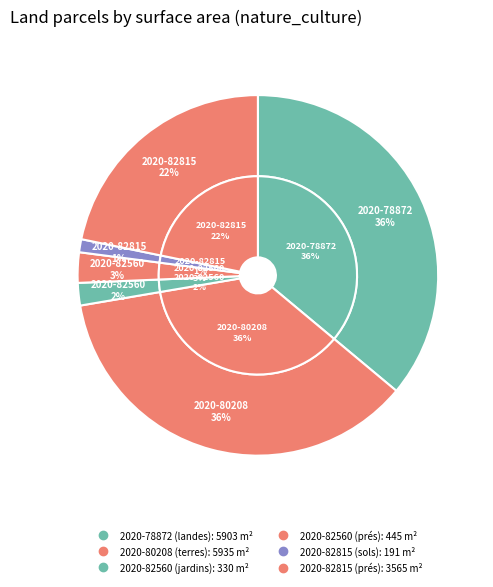

What is the change in value from 2020-82560 (jardins) to 2020-82560 (prés)?

+115